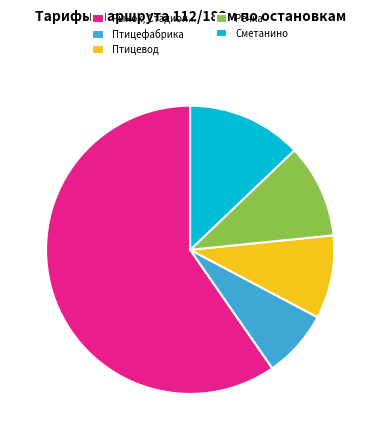

What is the smallest slice in the pie chart?

Птицефабрика